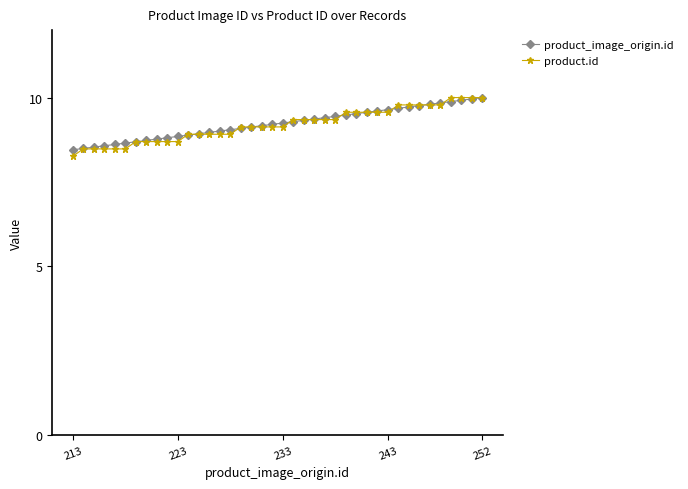

What is the value of the product_image_origin.id point at the 32nd from the left?

9.7